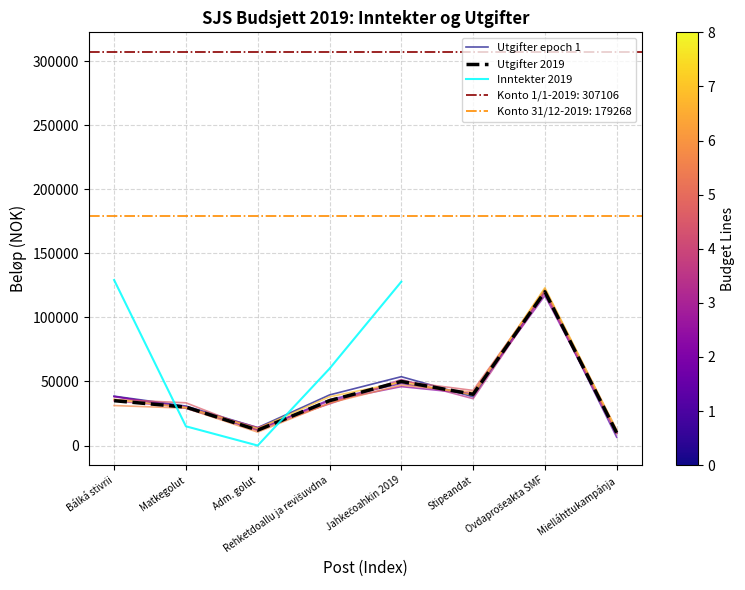

At which label is the value closest to 65000?

Jahkečoahkin 2019